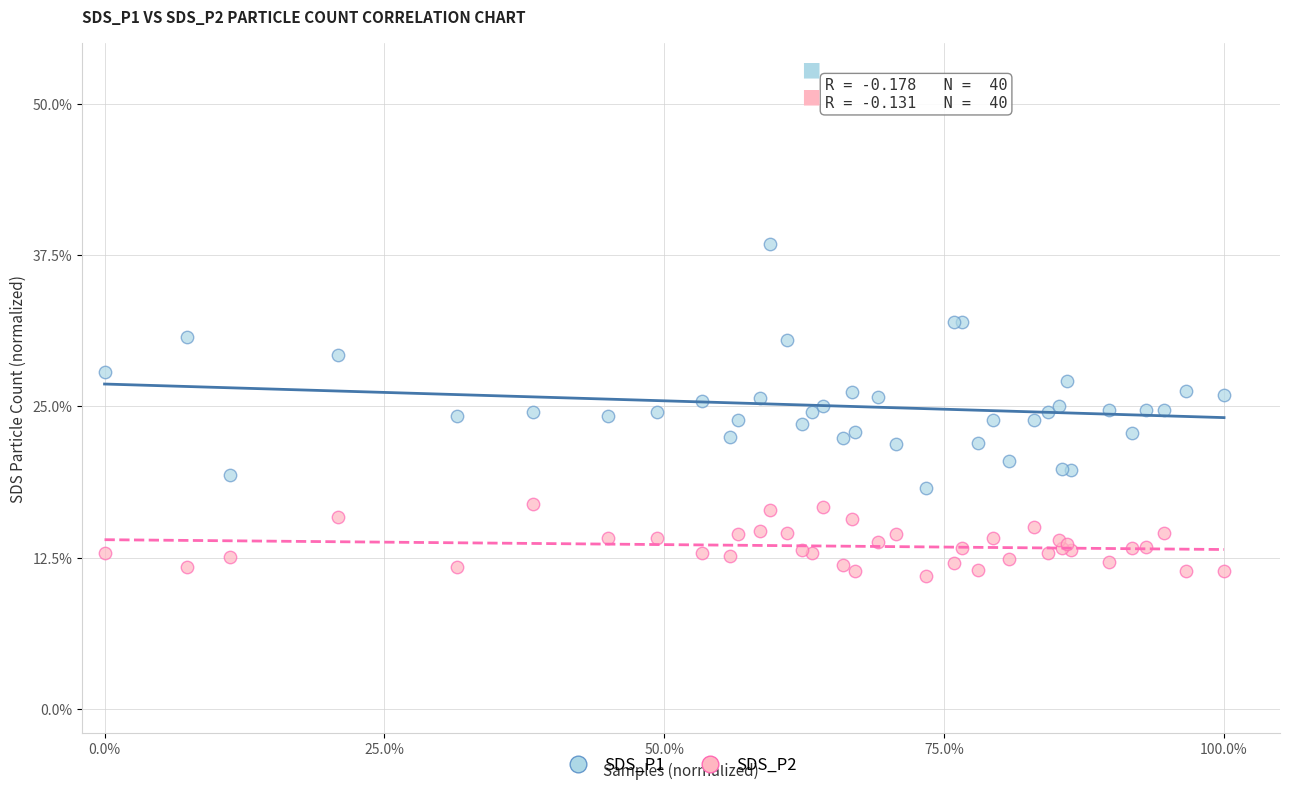

Which series has the widest spread of Y values?

SDS_P1